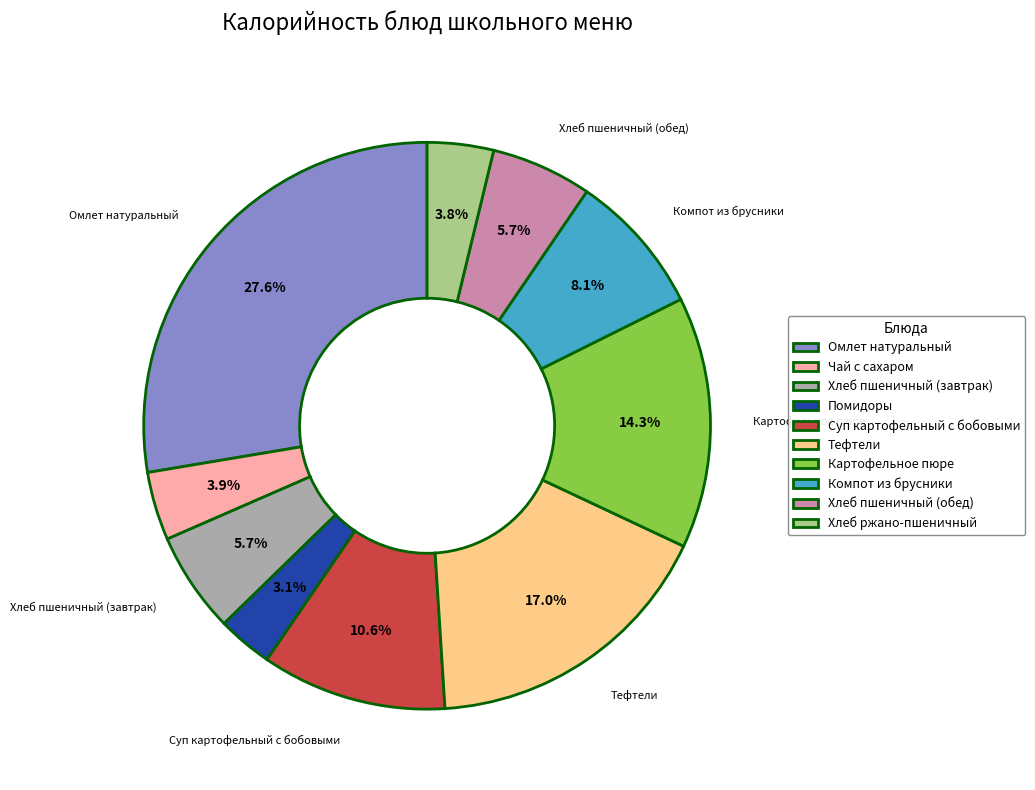

Which category has the smallest portion of the pie?

Помидоры